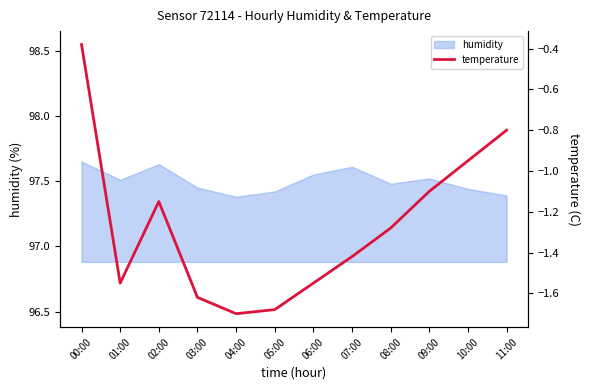

The chart shows a value of -1.6 at 01:00. True or false?

True